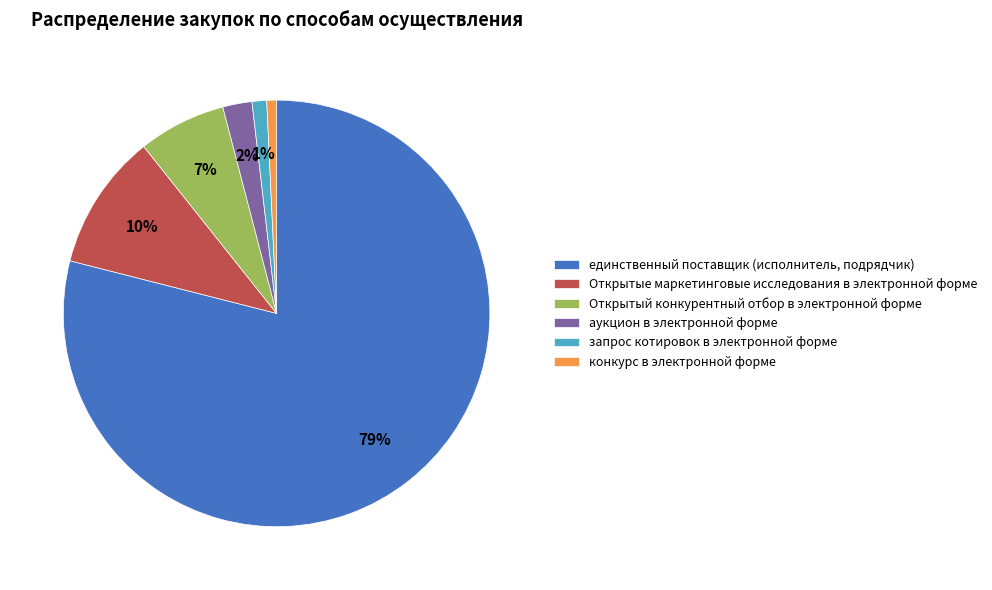

Is the sum of конкурс в электронной форме and Открытые маркетинговые исследования в электронной форме greater than half?

No